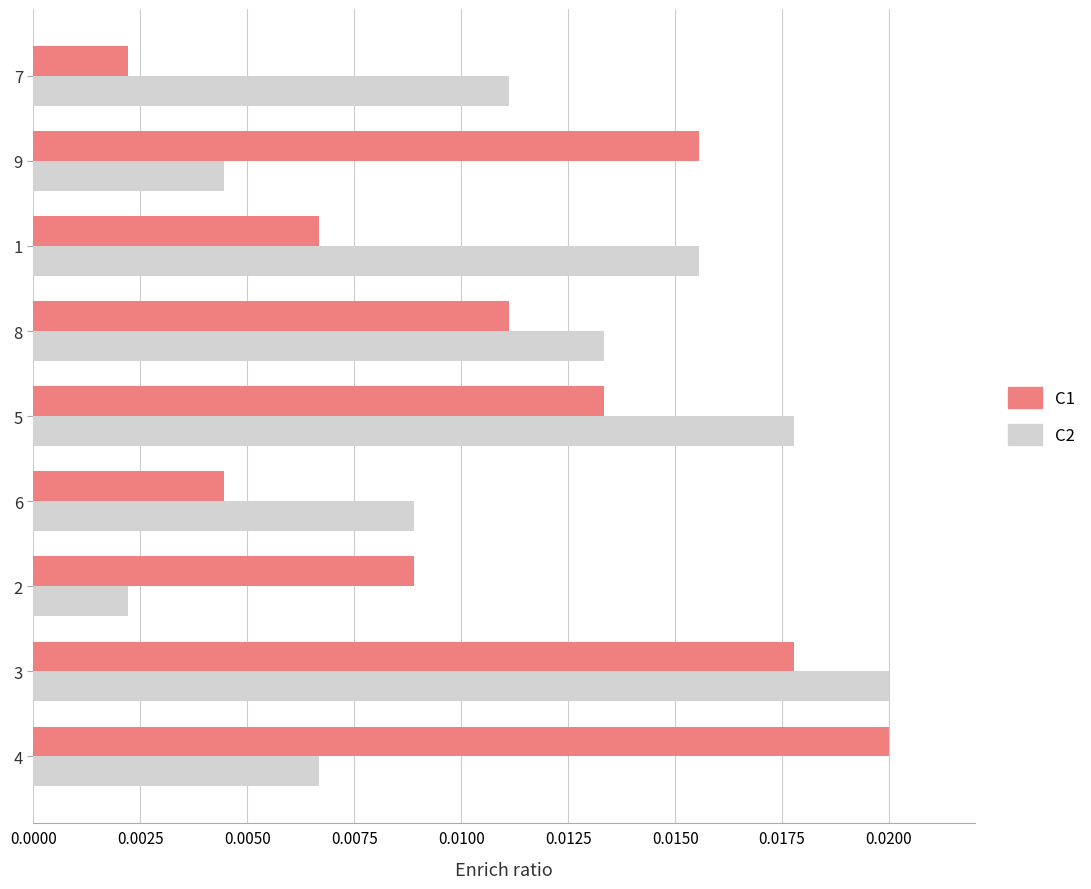

Which series changed the most between 3 and 6?

C1